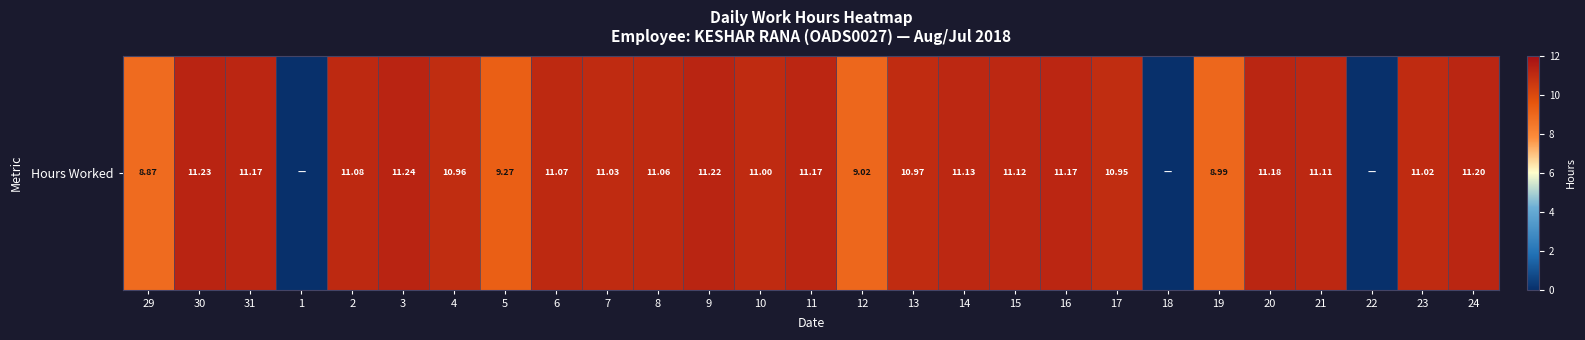

What is the maximum value shown in the chart?

11.2